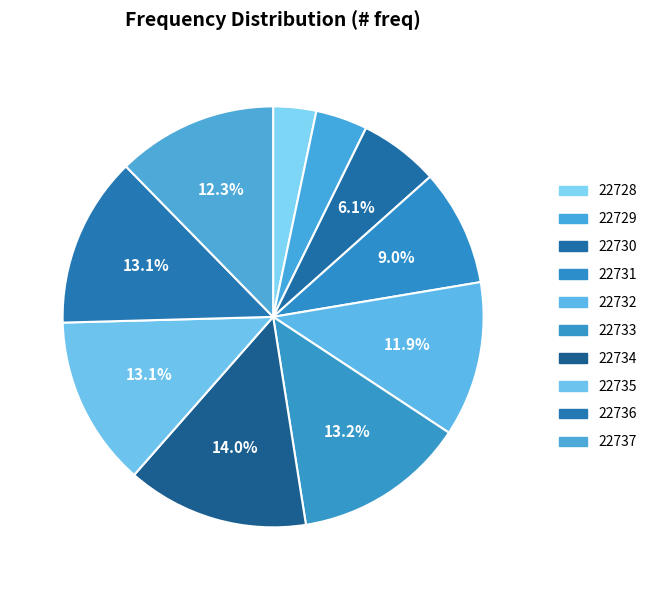

How many segments does this pie chart have?

10